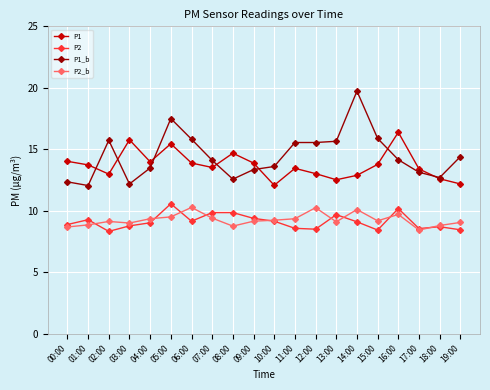

What is the sum of all P1 values?

274.2